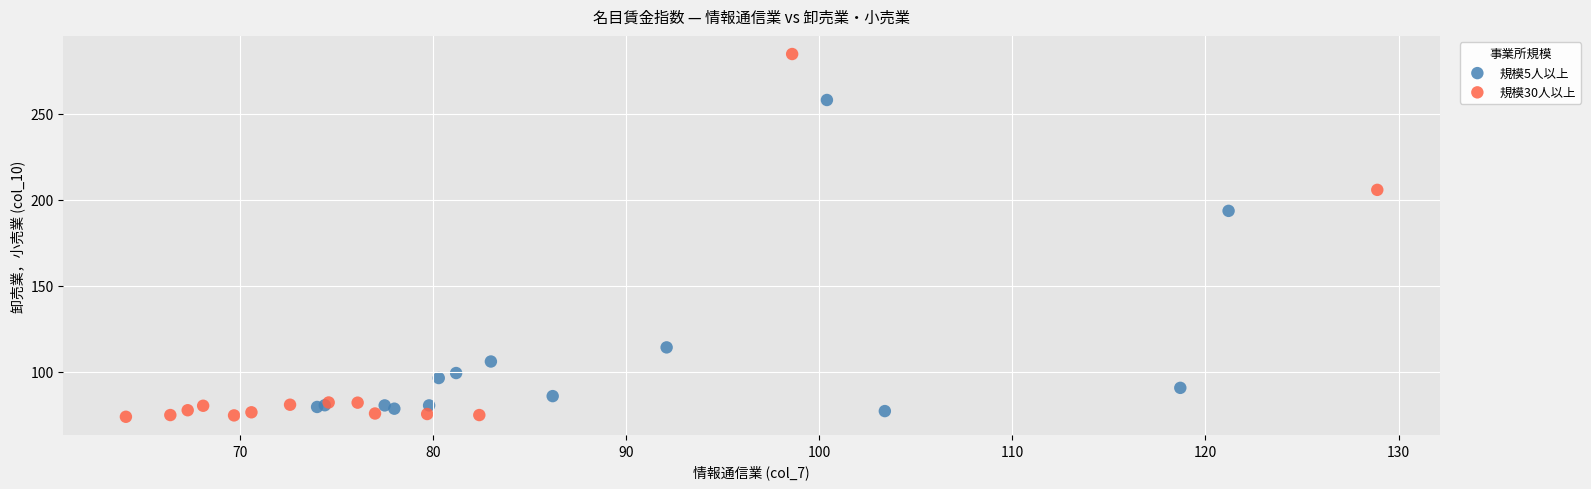

Which series has the widest spread of Y values?

規模30人以上